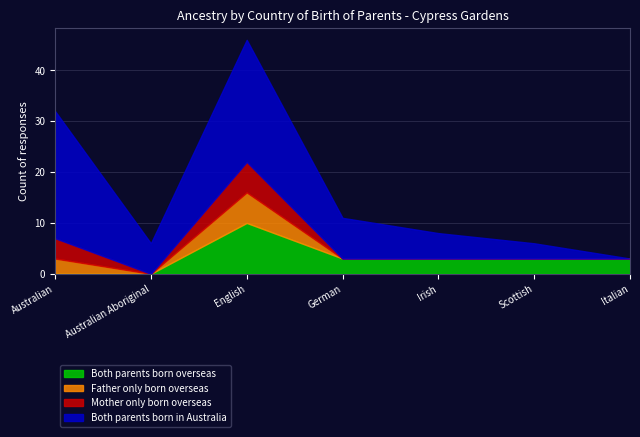

True or false: Father only born overseas and Mother only born overseas cross at least once.

False